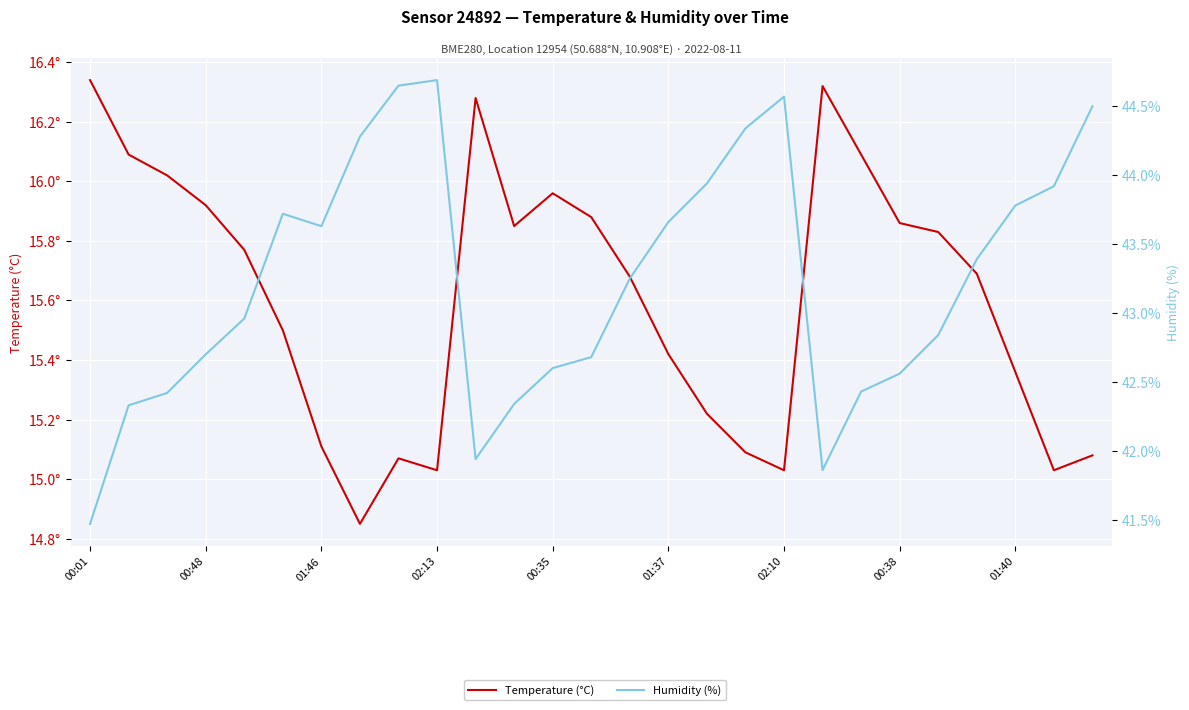

True or false: humidity and temperature intersect in this chart.

False